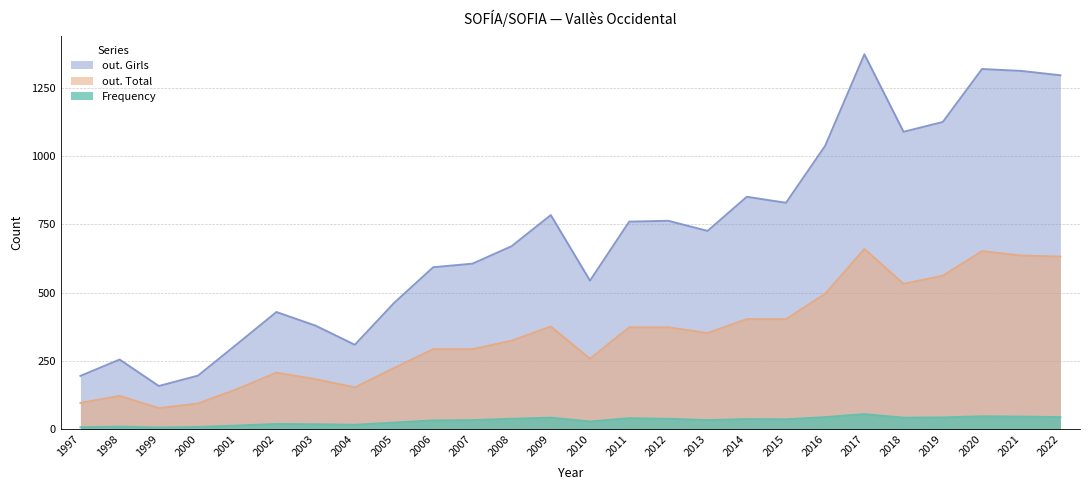

What is the total value across all series at 2015?

1268